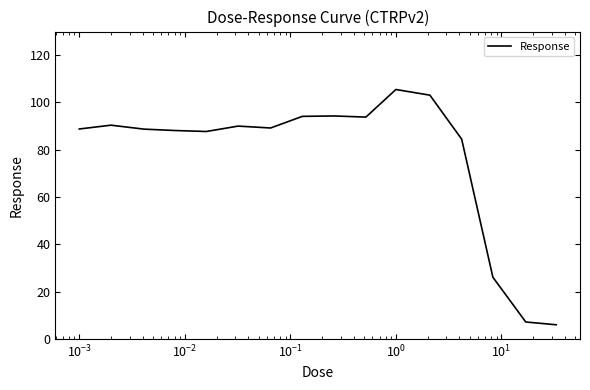

What is the minimum value shown in the chart?

6.0